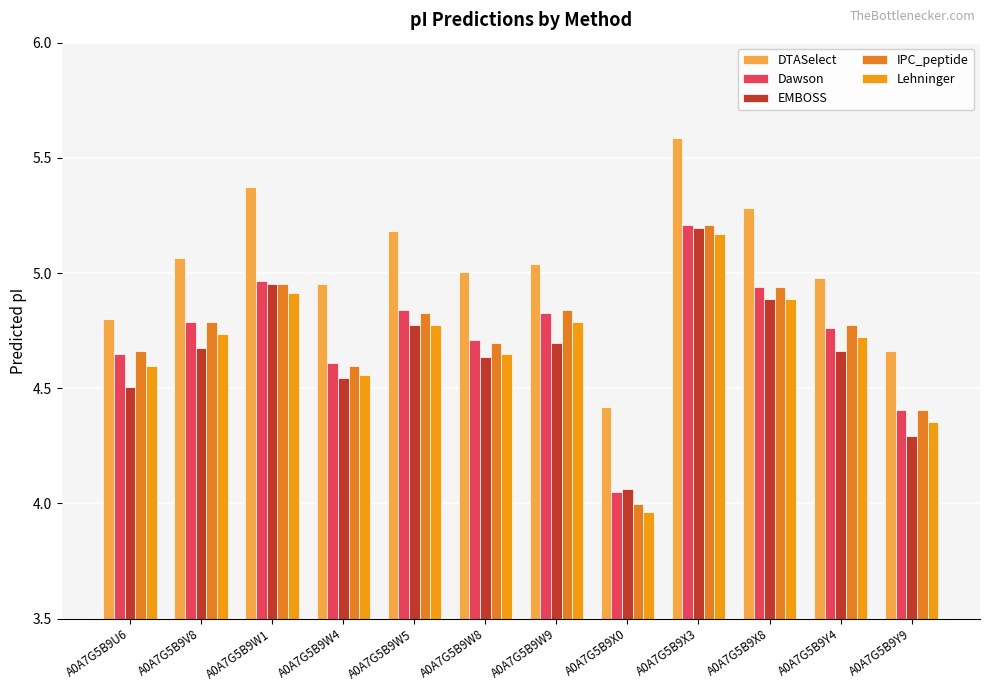

True or false: Dawson has a value of 4.8 at A0A7G5B9W5.

True